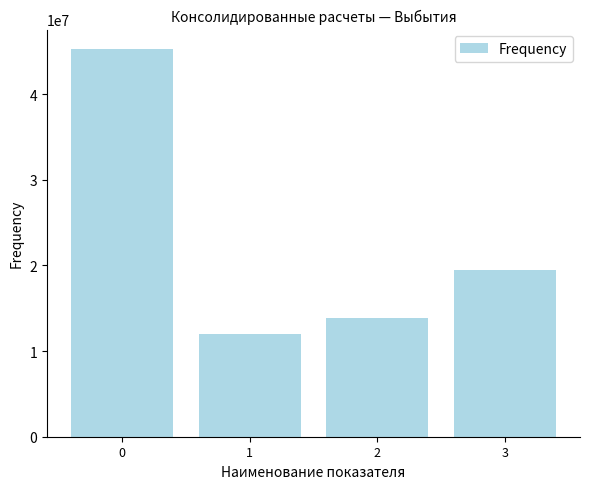

List the labels in order of value, smallest first.

1, 2, 3, 0